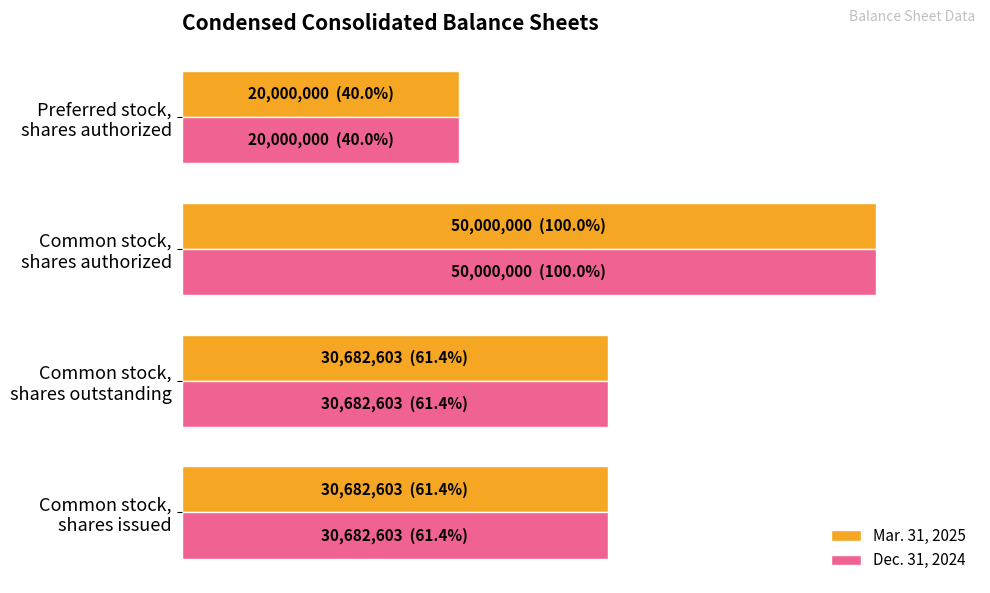

What is the value of the Dec. 31, 2024 bar at the 4th from the left?

20000000